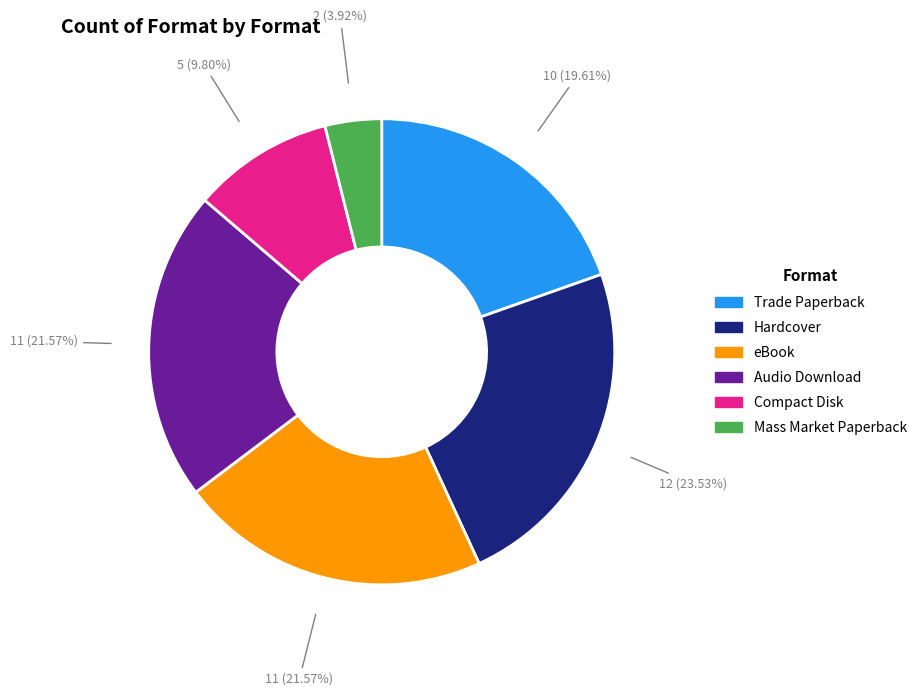

Count the number of slices in the pie.

6